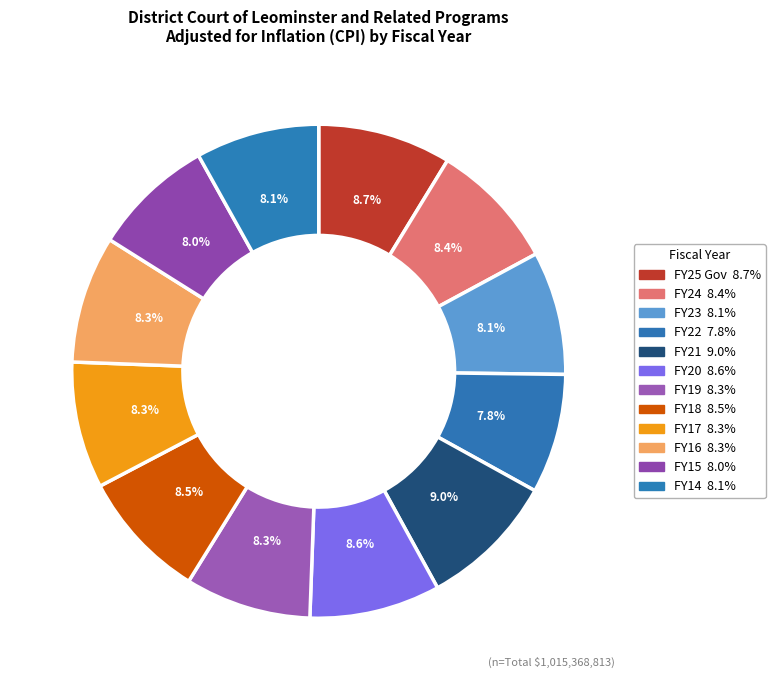

To the nearest percent, what percentage of the pie is FY21?

9%